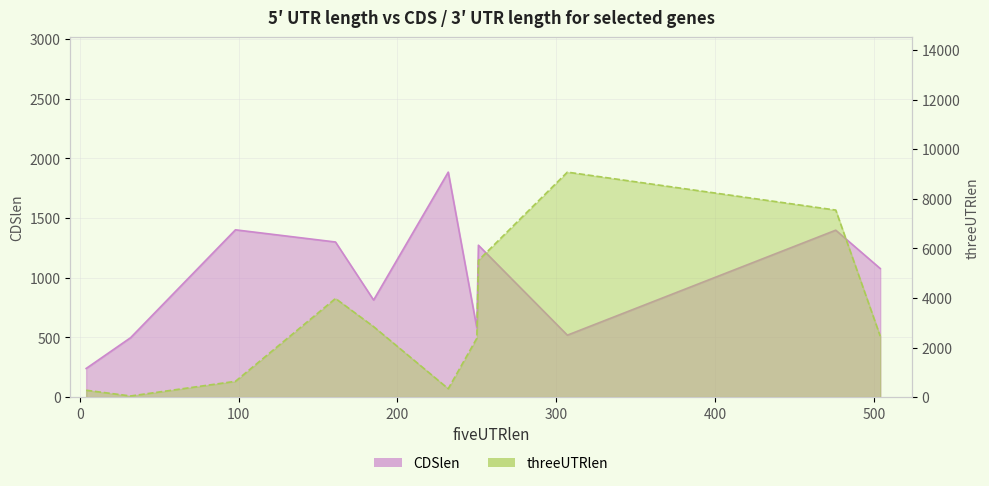

After their last crossing, which series has the higher values: threeUTRlen or CDSlen?

threeUTRlen